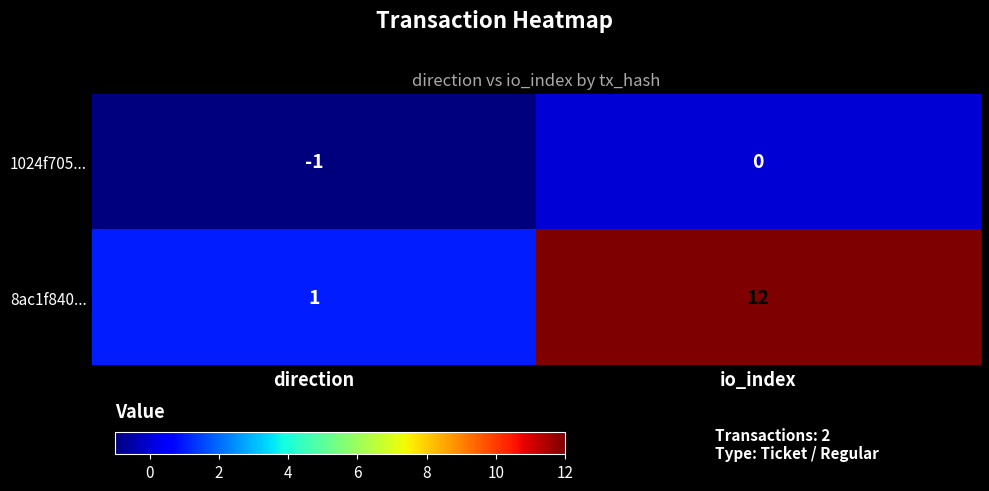

List the series in order of their overall mean, lowest first.

1024f705..., 8ac1f840...